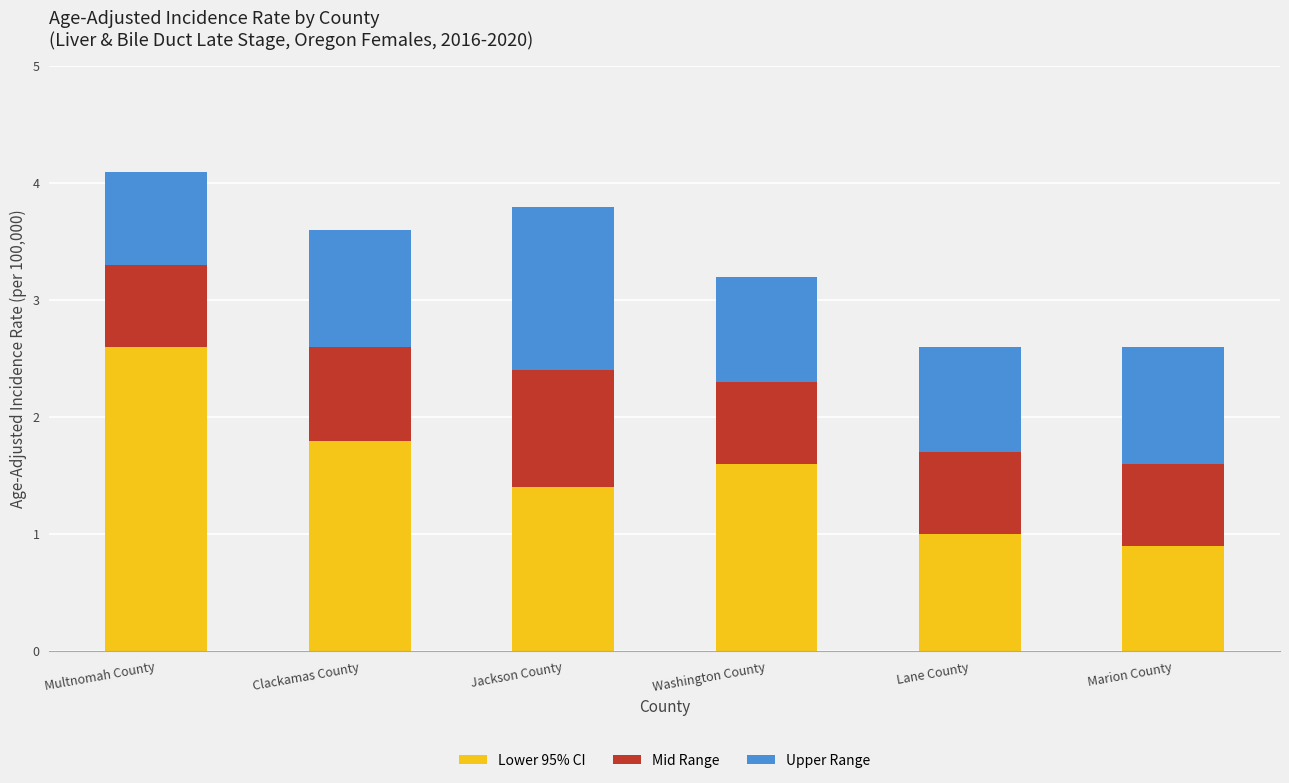

Reading right to left, what are the values for Lower 95% CI?

0.9	1.0	1.6	1.4	1.8	2.6